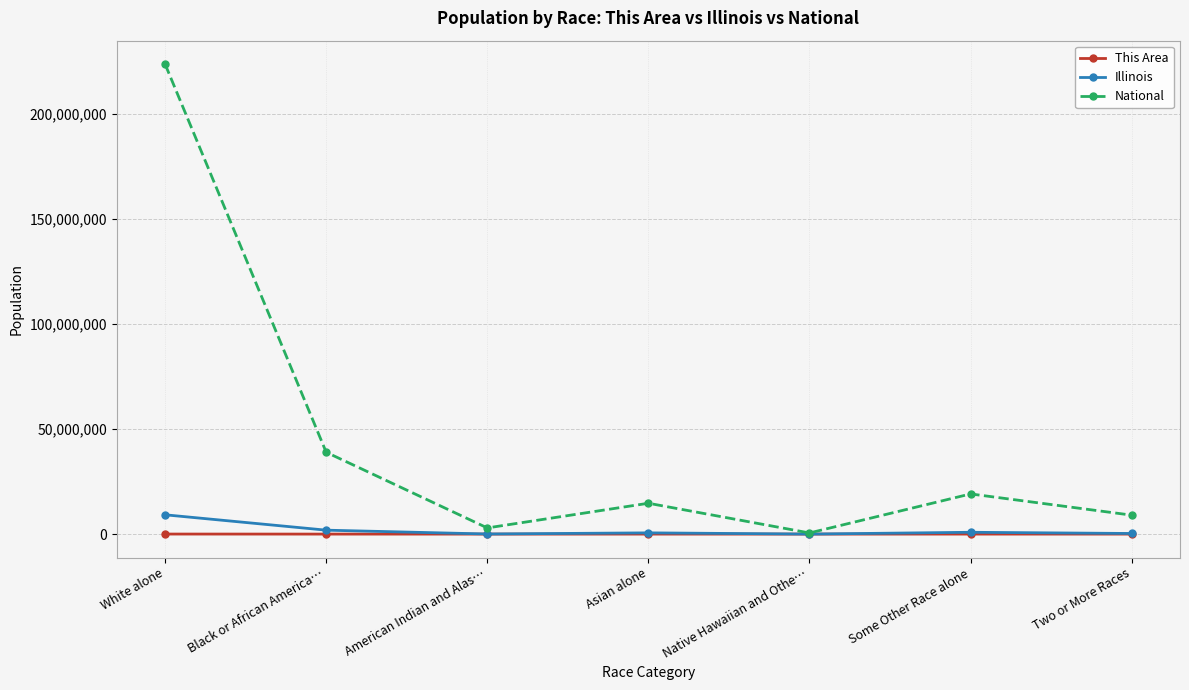

What is the difference between the National values at Native Hawaiian and Othe… and Black or African America…?

38389306